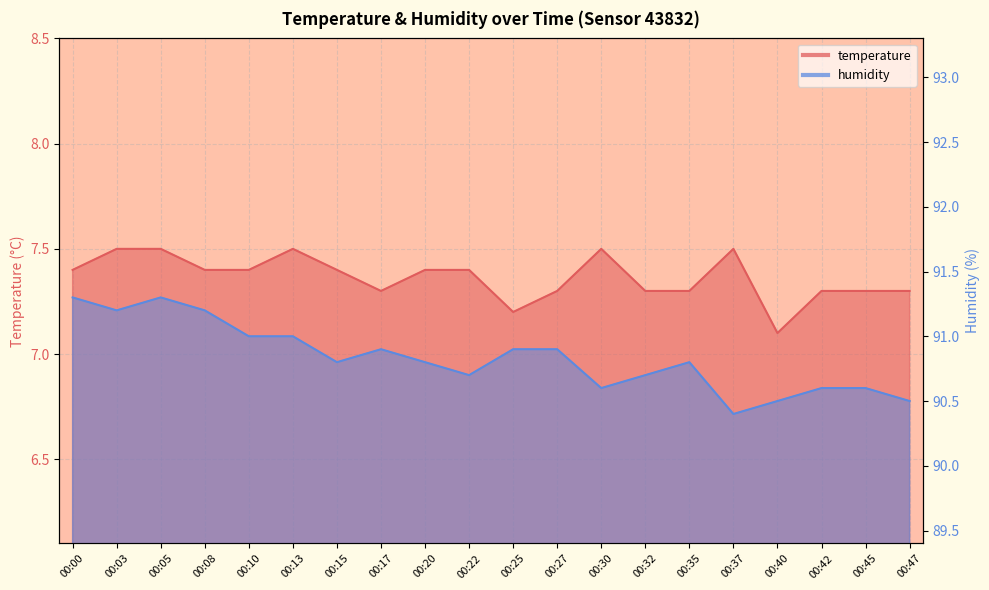

What is the difference between the maximum and second lowest values in the humidity series?

0.8